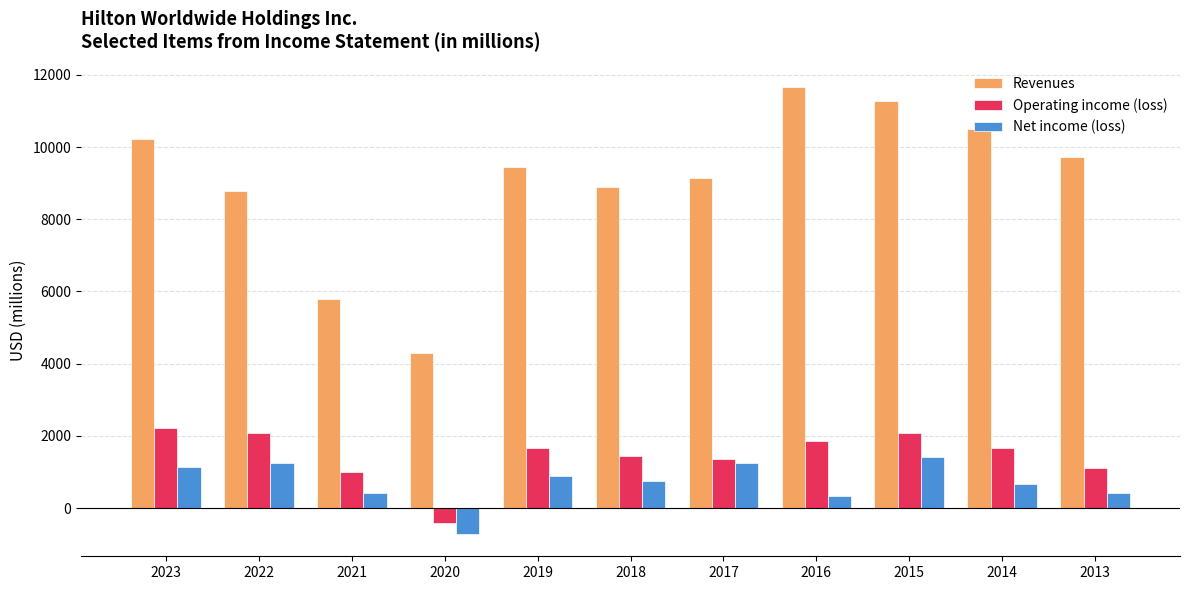

What is the sum of the Revenues values at 2017 and 2014?

19642